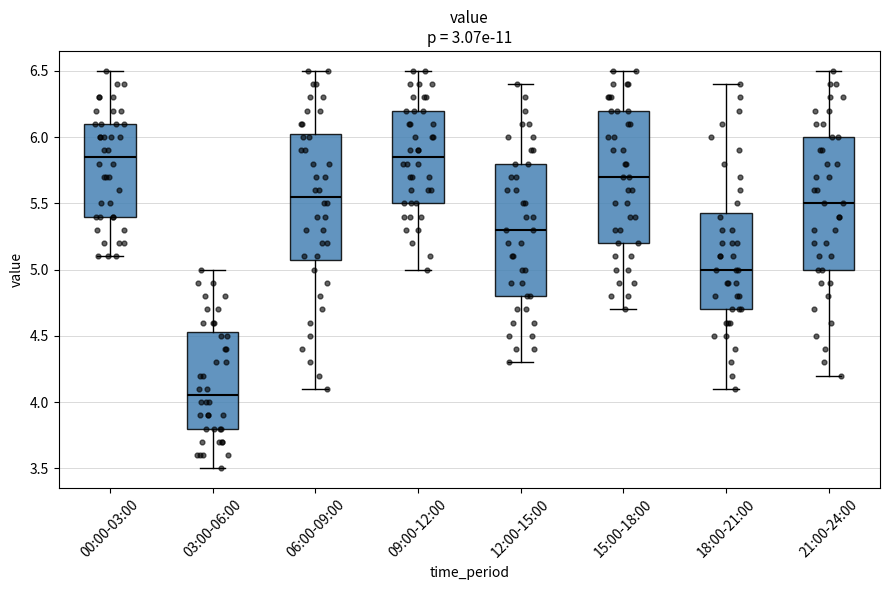

Reading left to right, transcribe this box plot: for each box, give where its median line is, the range the box spans, and where its two whiskers end, as read against the y-axis. The values are not printed on the chart, so give them approximately, as read against the axis.

00:00-03:00: median 5.85, box 5.40 to 6.10, whiskers 5.10 to 6.50
03:00-06:00: median 4.05, box 3.80 to 4.55, whiskers 3.50 to 5.00
06:00-09:00: median 5.55, box 5.10 to 6.05, whiskers 4.10 to 6.50
09:00-12:00: median 5.85, box 5.50 to 6.20, whiskers 5.00 to 6.50
12:00-15:00: median 5.30, box 4.80 to 5.80, whiskers 4.30 to 6.40
15:00-18:00: median 5.70, box 5.20 to 6.20, whiskers 4.70 to 6.50
18:00-21:00: median 5.00, box 4.70 to 5.45, whiskers 4.10 to 6.40
21:00-24:00: median 5.50, box 5.00 to 6.00, whiskers 4.20 to 6.50